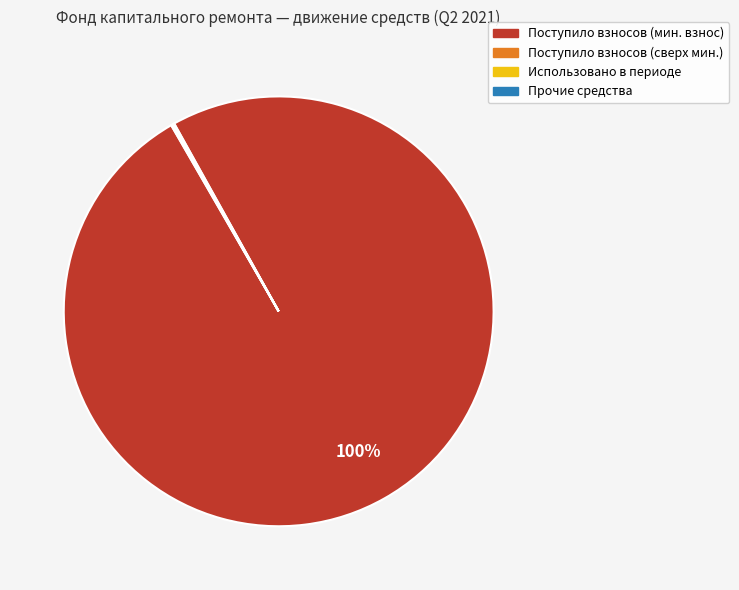

To the nearest percent, what is the average slice percentage?

25%